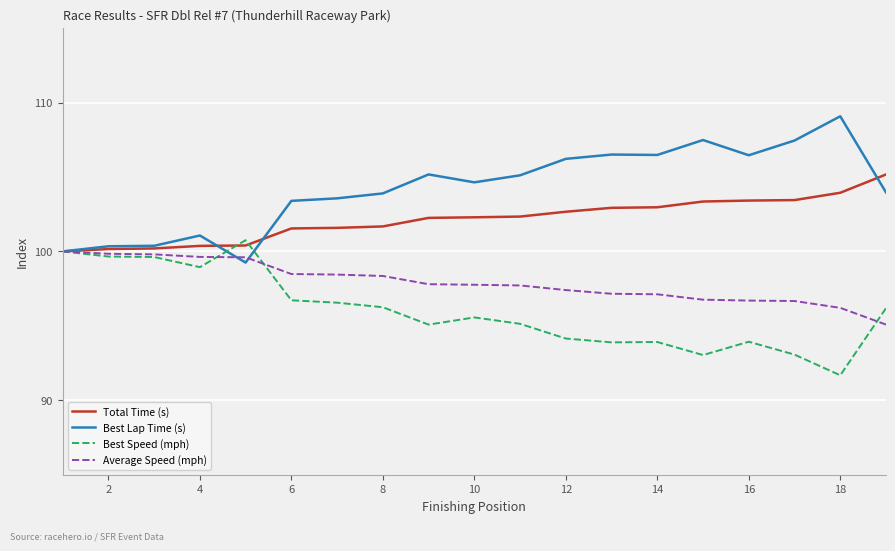

List the series in order of their overall mean, highest first.

Best Lap Time (s), Total Time (s), Average Speed (mph), Best Speed (mph)